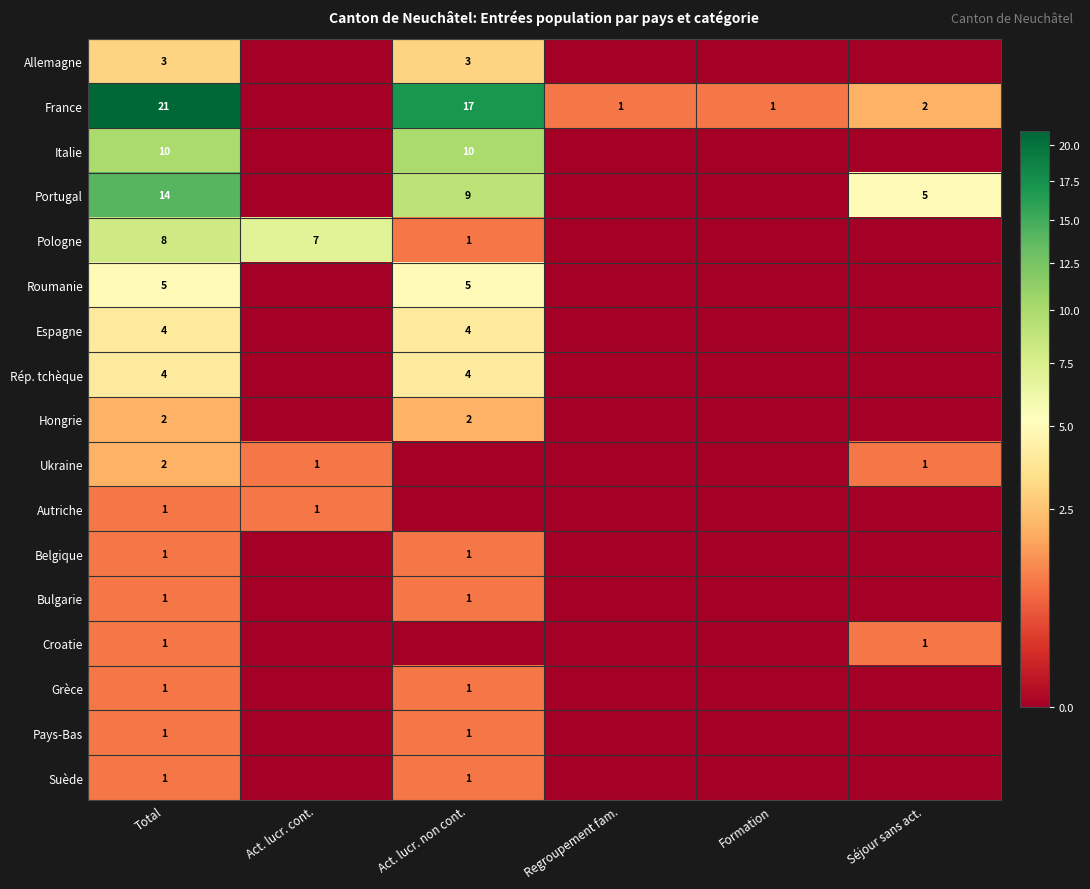

Is the value of France at Act. lucr. cont. greater than the value of Pologne at Act. lucr. cont.?

No